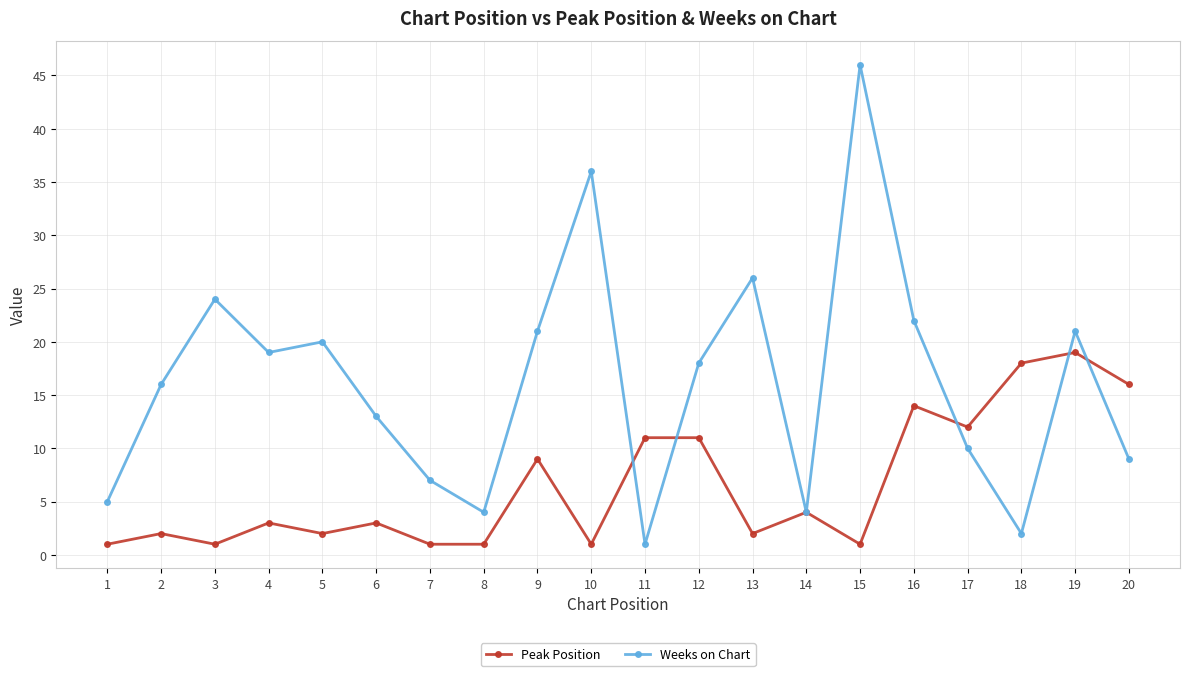

What is the difference between the highest and lowest values at 12?

7